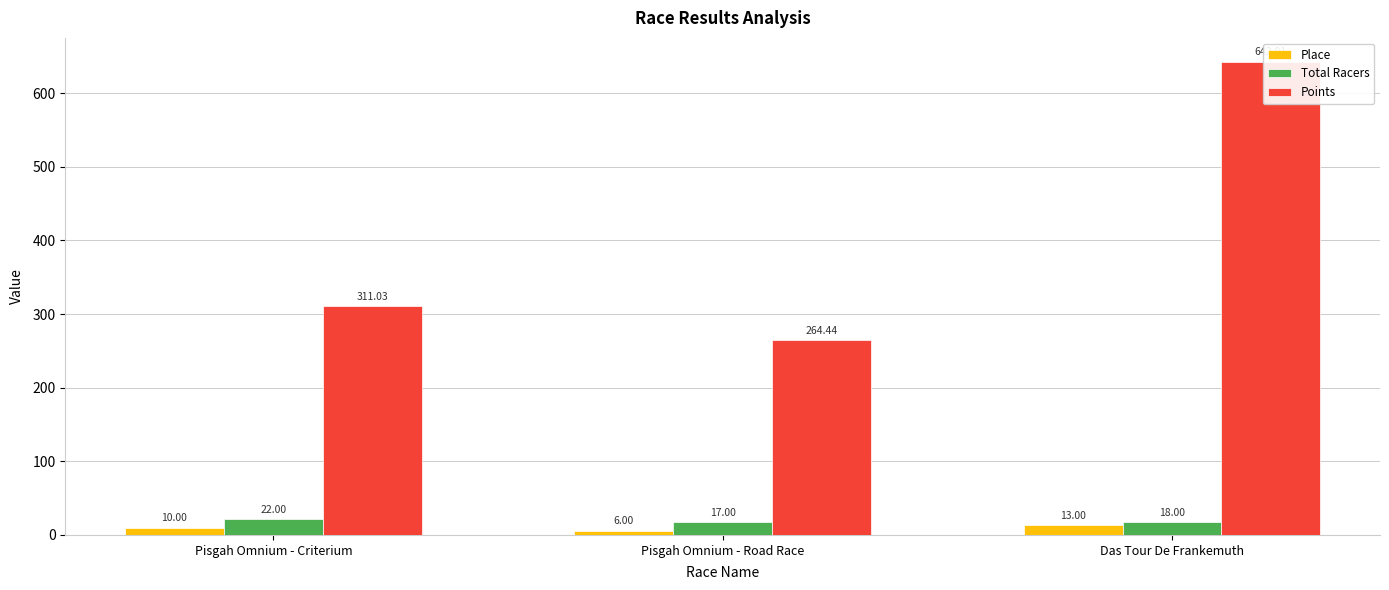

Which series has the widest spread of values?

Points